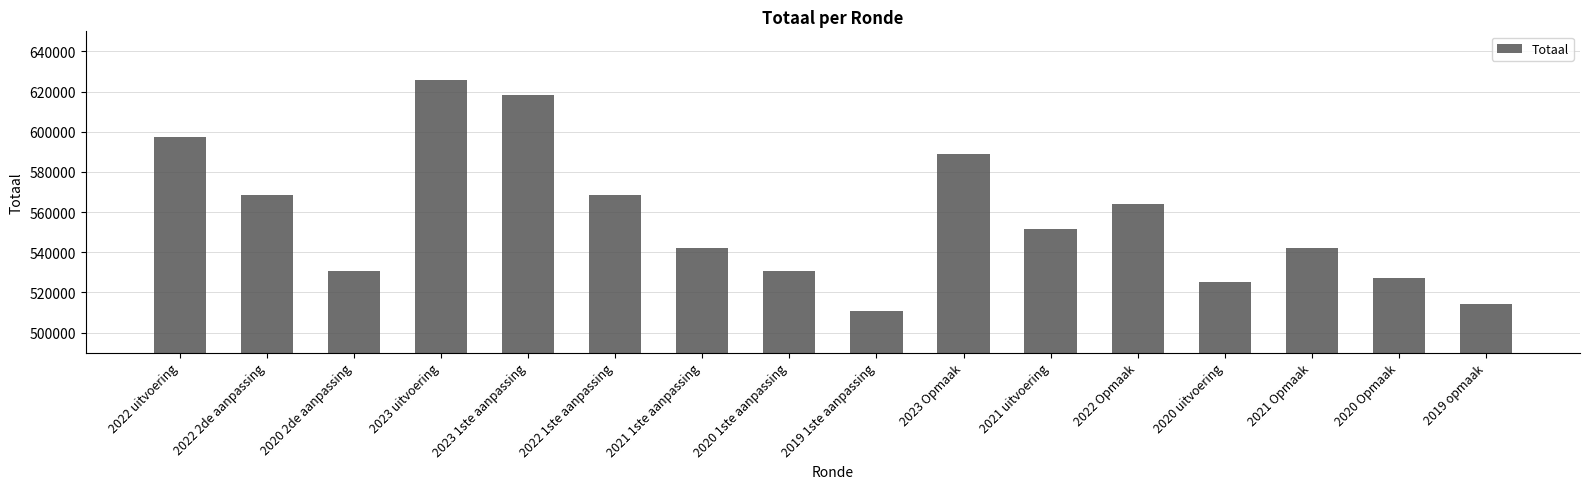

Reading right to left, transcribe all the data shown in this chart.

2019 opmaak=514051	2020 Opmaak=527366	2021 Opmaak=542262	2020 uitvoering=525008	2022 Opmaak=564144	2021 uitvoering=551571	2023 Opmaak=589028	2019 1ste aanpassing=510984	2020 1ste aanpassing=530625	2021 1ste aanpassing=542262	2022 1ste aanpassing=568740	2023 1ste aanpassing=618135	2023 uitvoering=625906	2020 2de aanpassing=530625	2022 2de aanpassing=568740	2022 uitvoering=597330